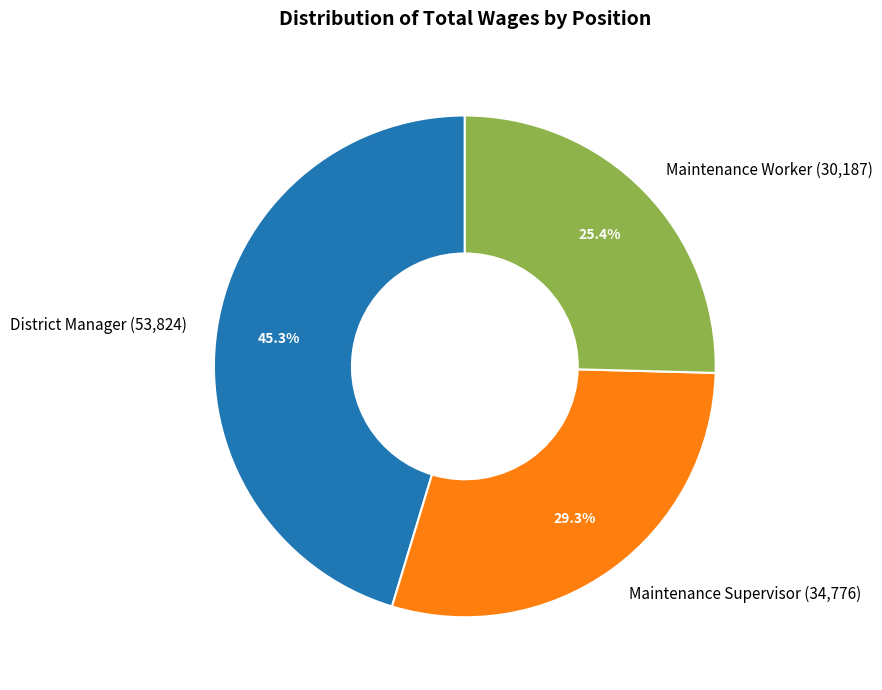

Which category has the biggest portion of the pie?

District Manager